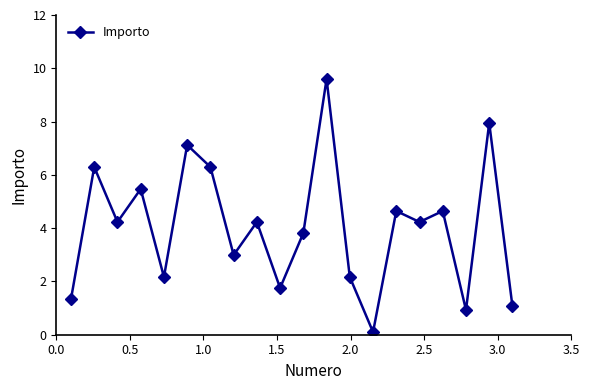

What is the greatest value displayed?

9.6